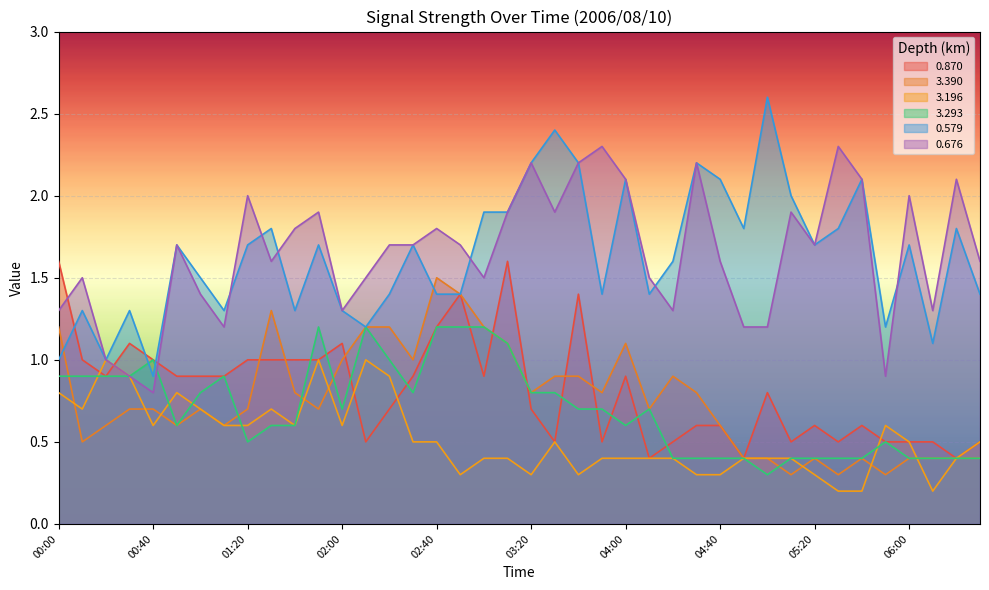

Reading left to right, what are all the values shown in this chart?

0.870: 00:00=1.6	00:10=1.0	00:20=0.9	00:30=1.1	00:40=1.0	00:50=0.9	01:00=0.9	01:10=0.9	01:20=1.0	01:30=1.0	01:40=1.0	01:50=1.0	02:00=1.1	02:10=0.5	02:20=0.7	02:30=0.9	02:40=1.2	02:50=1.4	03:00=0.9	03:10=1.6	03:20=0.7	03:30=0.5	03:40=1.4	03:50=0.5	04:00=0.9	04:10=0.4	04:20=0.5	04:30=0.6	04:40=0.6	04:50=0.4	05:00=0.8	05:10=0.5	05:20=0.6	05:30=0.5	05:40=0.6	05:50=0.5	06:00=0.5	06:10=0.5	06:20=0.4	06:30=0.5
3.390: 00:00=1.2	00:10=0.5	00:20=0.6	00:30=0.7	00:40=0.7	00:50=0.6	01:00=0.7	01:10=0.6	01:20=0.7	01:30=1.3	01:40=0.8	01:50=0.7	02:00=1.0	02:10=1.2	02:20=1.2	02:30=1.0	02:40=1.5	02:50=1.4	03:00=1.2	03:10=1.1	03:20=0.8	03:30=0.9	03:40=0.9	03:50=0.8	04:00=1.1	04:10=0.7	04:20=0.9	04:30=0.8	04:40=0.6	04:50=0.4	05:00=0.4	05:10=0.3	05:20=0.4	05:30=0.3	05:40=0.4	05:50=0.3	06:00=0.4	06:10=0.4	06:20=0.4	06:30=0.4
3.196: 00:00=0.8	00:10=0.7	00:20=1.0	00:30=0.9	00:40=0.6	00:50=0.8	01:00=0.7	01:10=0.6	01:20=0.6	01:30=0.7	01:40=0.6	01:50=1.0	02:00=0.6	02:10=1.0	02:20=0.9	02:30=0.5	02:40=0.5	02:50=0.3	03:00=0.4	03:10=0.4	03:20=0.3	03:30=0.5	03:40=0.3	03:50=0.4	04:00=0.4	04:10=0.4	04:20=0.4	04:30=0.3	04:40=0.3	04:50=0.4	05:00=0.4	05:10=0.4	05:20=0.3	05:30=0.2	05:40=0.2	05:50=0.6	06:00=0.5	06:10=0.2	06:20=0.4	06:30=0.5
3.293: 00:00=0.9	00:10=0.9	00:20=0.9	00:30=0.9	00:40=1.0	00:50=0.6	01:00=0.8	01:10=0.9	01:20=0.5	01:30=0.6	01:40=0.6	01:50=1.2	02:00=0.7	02:10=1.2	02:20=1.0	02:30=0.8	02:40=1.2	02:50=1.2	03:00=1.2	03:10=1.1	03:20=0.8	03:30=0.8	03:40=0.7	03:50=0.7	04:00=0.6	04:10=0.7	04:20=0.4	04:30=0.4	04:40=0.4	04:50=0.4	05:00=0.3	05:10=0.4	05:20=0.4	05:30=0.4	05:40=0.4	05:50=0.5	06:00=0.4	06:10=0.4	06:20=0.4	06:30=0.4
0.579: 00:00=1.0	00:10=1.3	00:20=1.0	00:30=1.3	00:40=0.9	00:50=1.7	01:00=1.5	01:10=1.3	01:20=1.7	01:30=1.8	01:40=1.3	01:50=1.7	02:00=1.3	02:10=1.2	02:20=1.4	02:30=1.7	02:40=1.4	02:50=1.4	03:00=1.9	03:10=1.9	03:20=2.2	03:30=2.4	03:40=2.2	03:50=1.4	04:00=2.1	04:10=1.4	04:20=1.6	04:30=2.2	04:40=2.1	04:50=1.8	05:00=2.6	05:10=2.0	05:20=1.7	05:30=1.8	05:40=2.1	05:50=1.2	06:00=1.7	06:10=1.1	06:20=1.8	06:30=1.4
0.676: 00:00=1.3	00:10=1.5	00:20=1.0	00:30=0.9	00:40=0.8	00:50=1.7	01:00=1.4	01:10=1.2	01:20=2.0	01:30=1.6	01:40=1.8	01:50=1.9	02:00=1.3	02:10=1.5	02:20=1.7	02:30=1.7	02:40=1.8	02:50=1.7	03:00=1.5	03:10=1.9	03:20=2.2	03:30=1.9	03:40=2.2	03:50=2.3	04:00=2.1	04:10=1.5	04:20=1.3	04:30=2.2	04:40=1.6	04:50=1.2	05:00=1.2	05:10=1.9	05:20=1.7	05:30=2.3	05:40=2.1	05:50=0.9	06:00=2.0	06:10=1.3	06:20=2.1	06:30=1.6